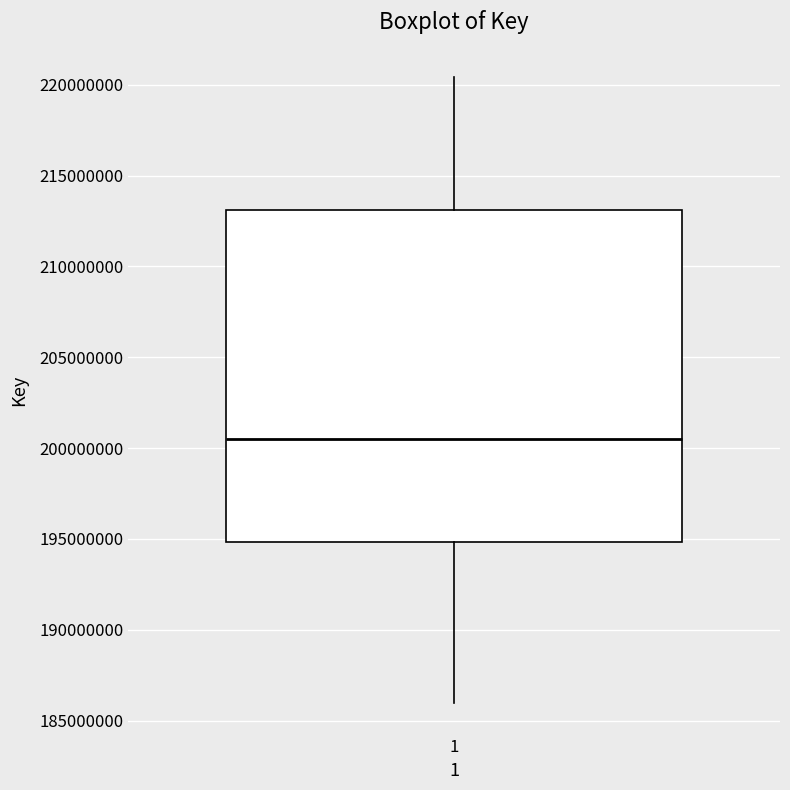

Read this box plot against the y-axis: the position of the median line, the range covered by the box, and the ends of both whiskers. The values are not printed on the chart, so give them approximately, as read against the axis.

median 200500000, box 195000000 to 213000000, whiskers 186000000 to 220500000